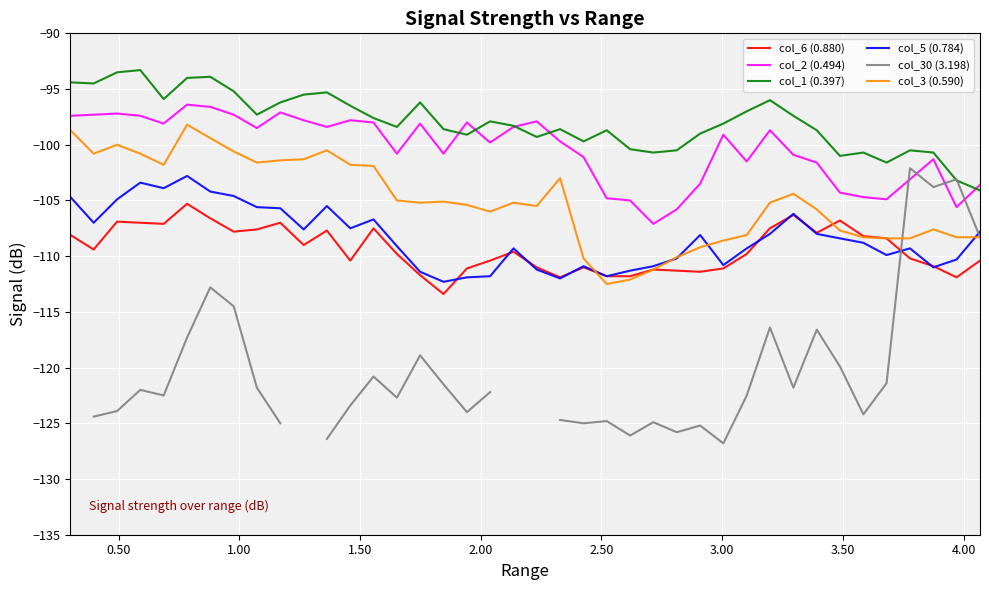

True or false: col_6 (0.880) has more than 2 points higher than both neighbors.

True